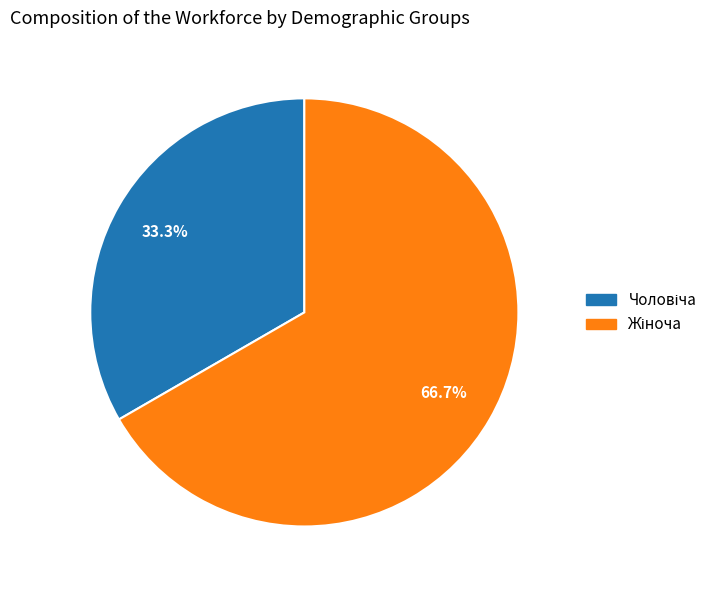

To the nearest percent, what is the difference between the Чоловіча and Жіноча slice percentages?

33%